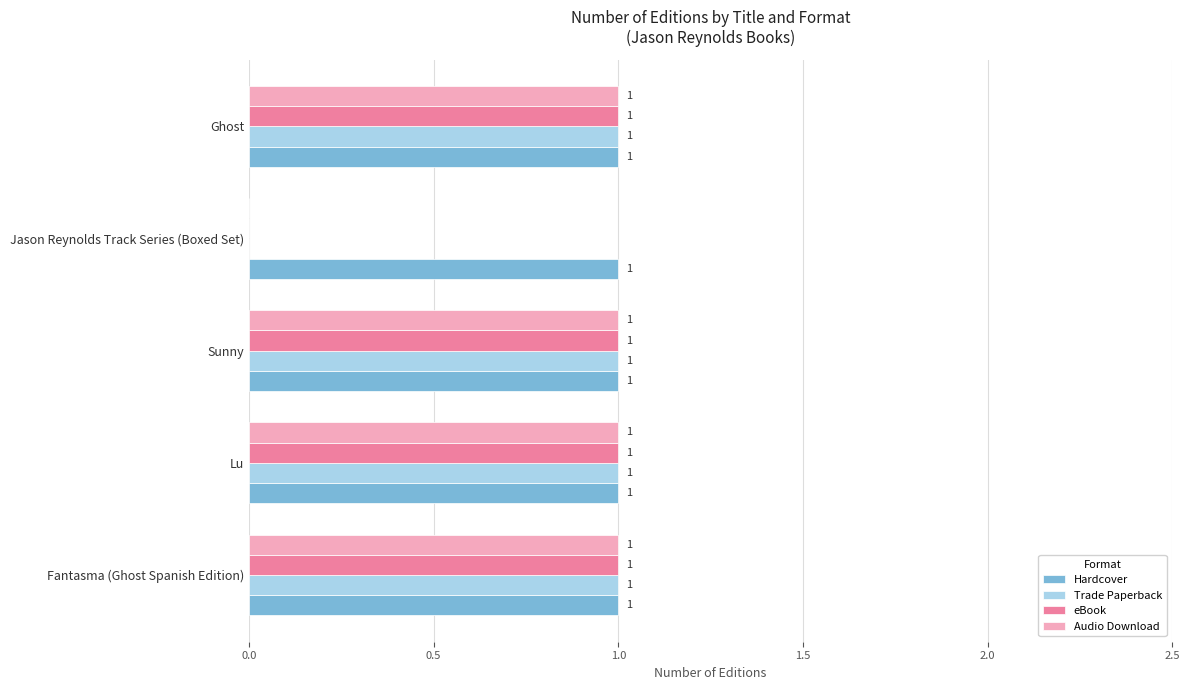

Where is Audio Download nearest to the value 0?

Jason Reynolds Track Series (Boxed Set)